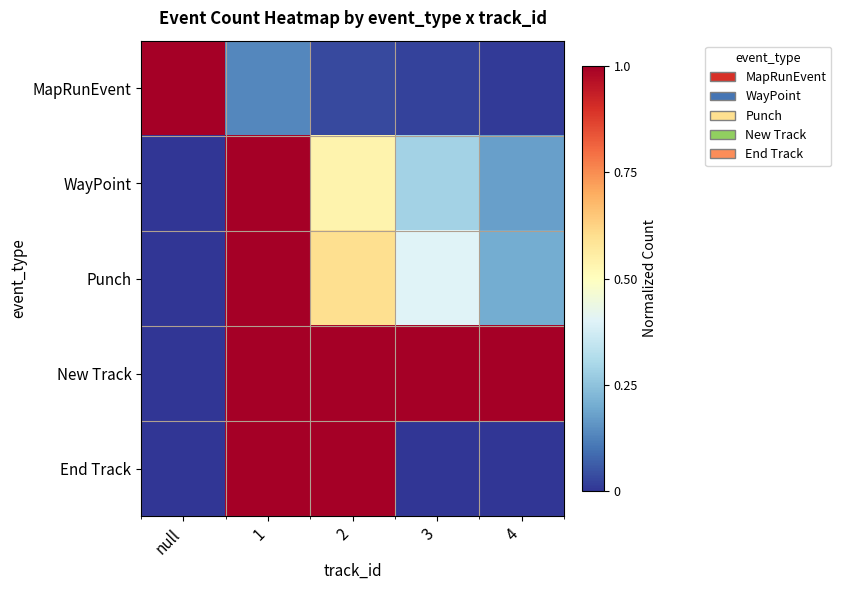

What is the spread (max minus min) of values at 4?

1.0